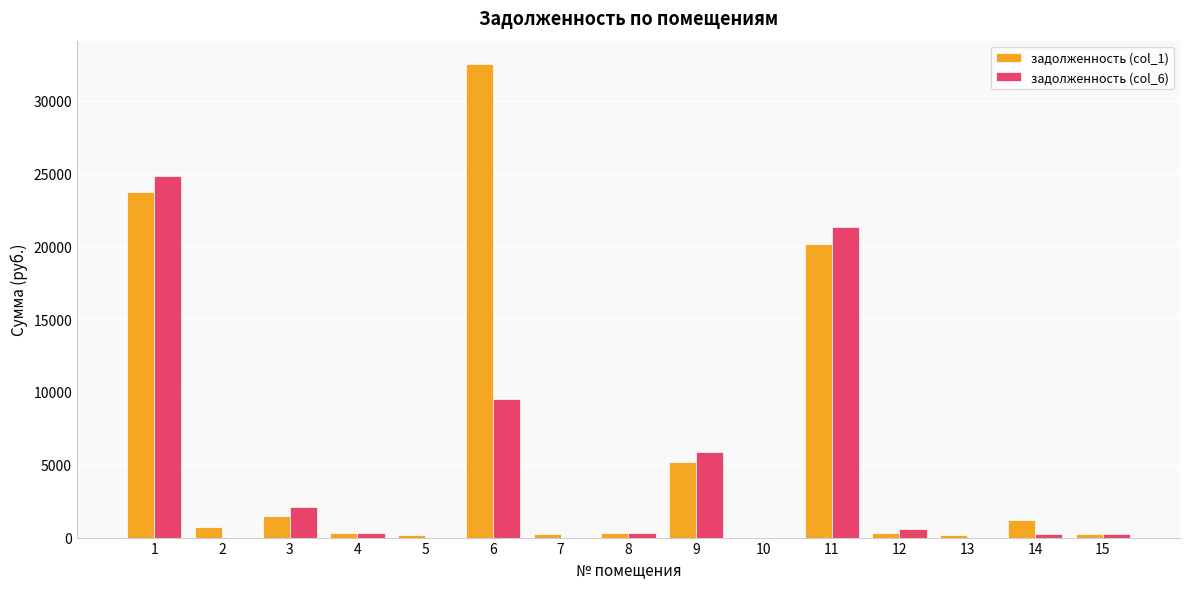

The value of задолженность (col_6) at 7 is 0.0. True or false?

True